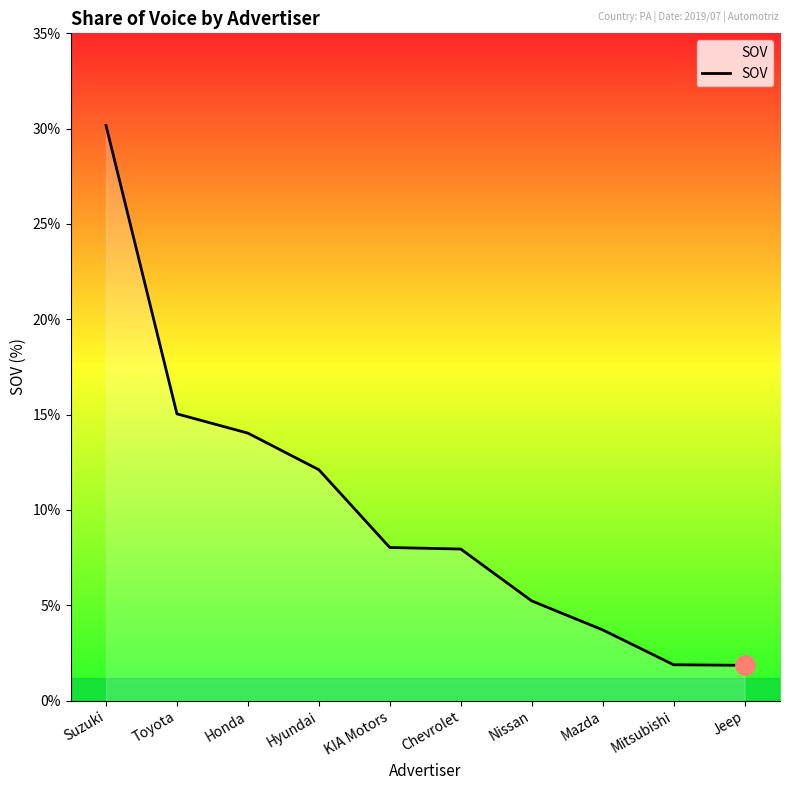

Which label corresponds to the largest value in the chart?

Suzuki